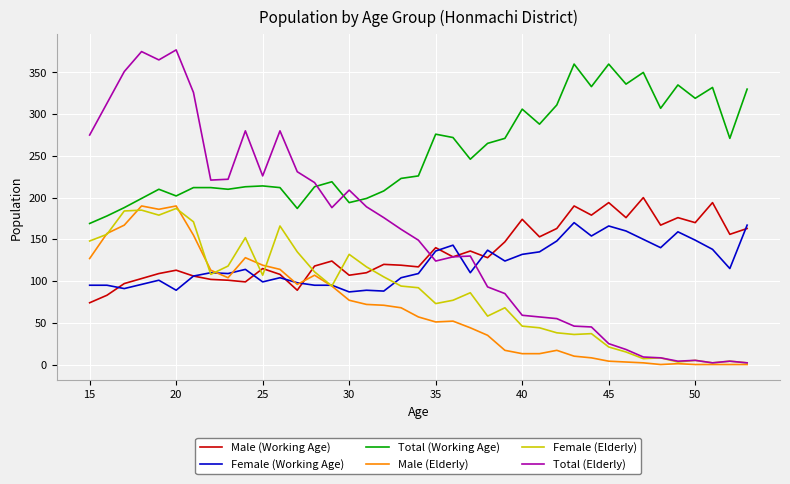

Which series has the largest range (max minus min)?

Total (Elderly)